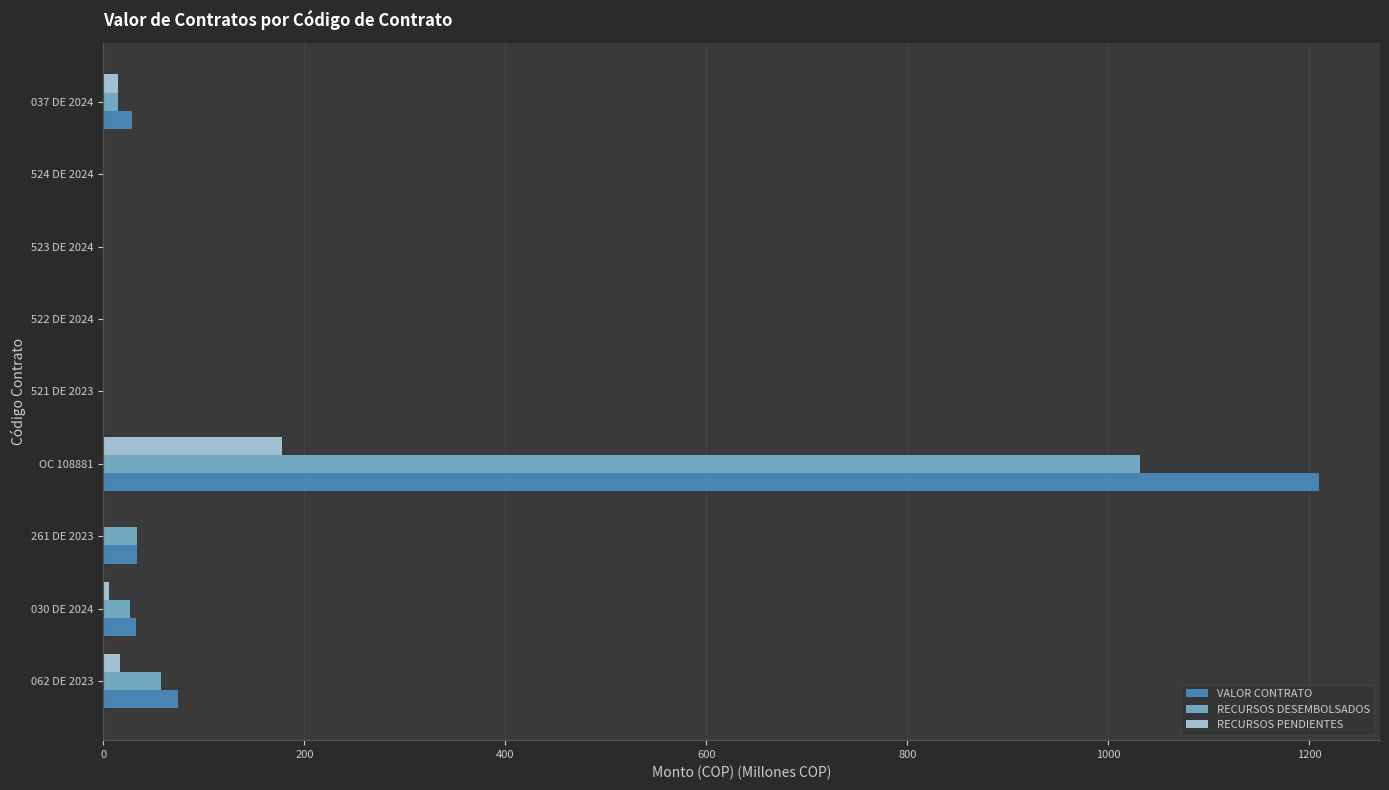

How many data points does each series have?

9